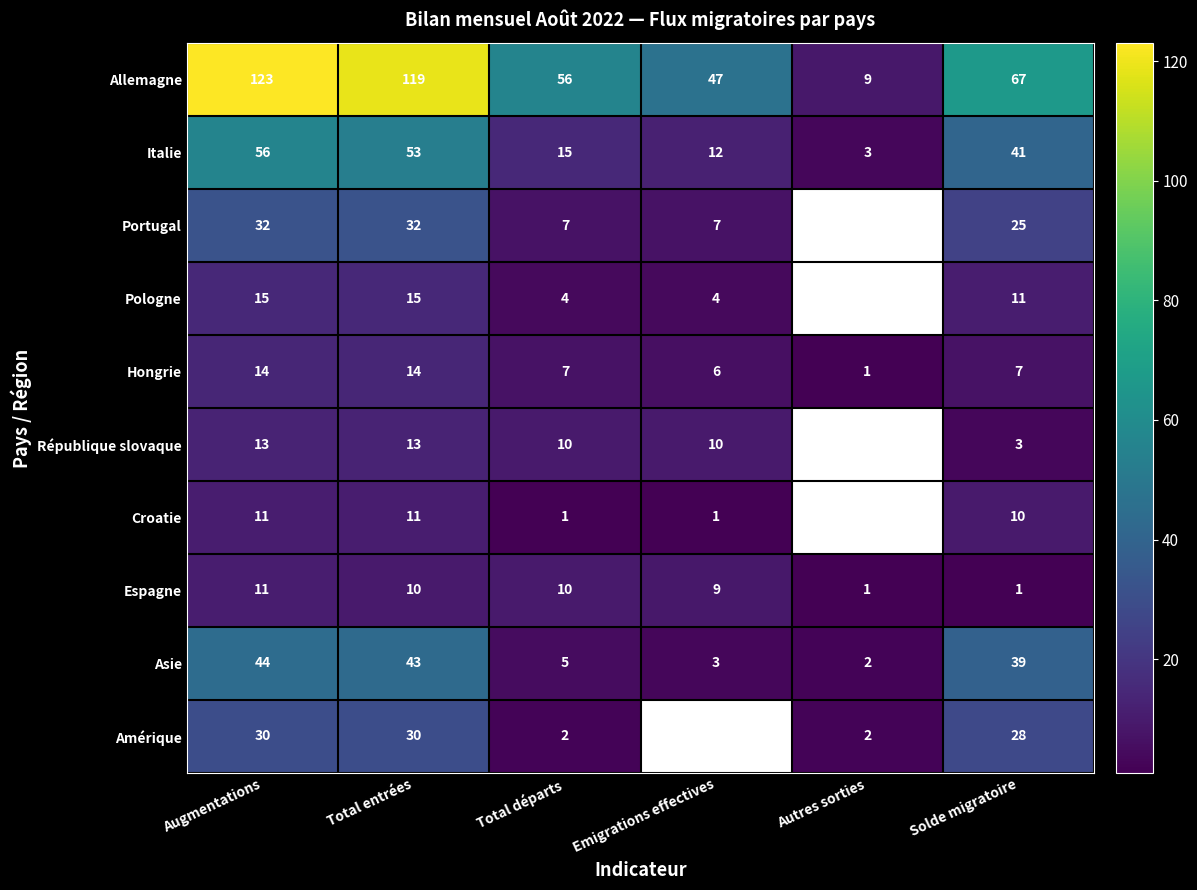

The value of Pologne at Emigrations effectives is 1. True or false?

False